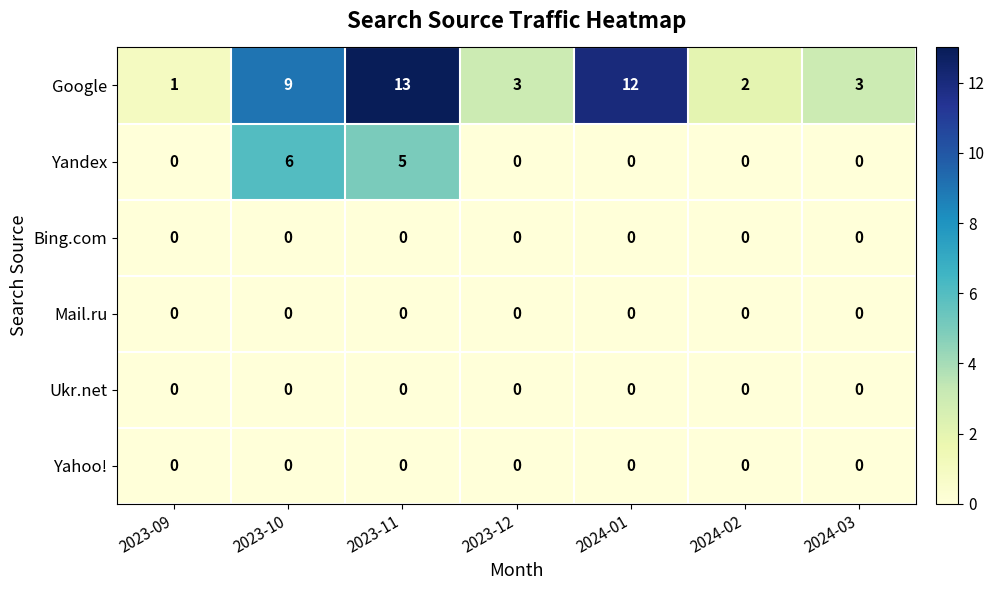

How many series are shown in this chart?

6